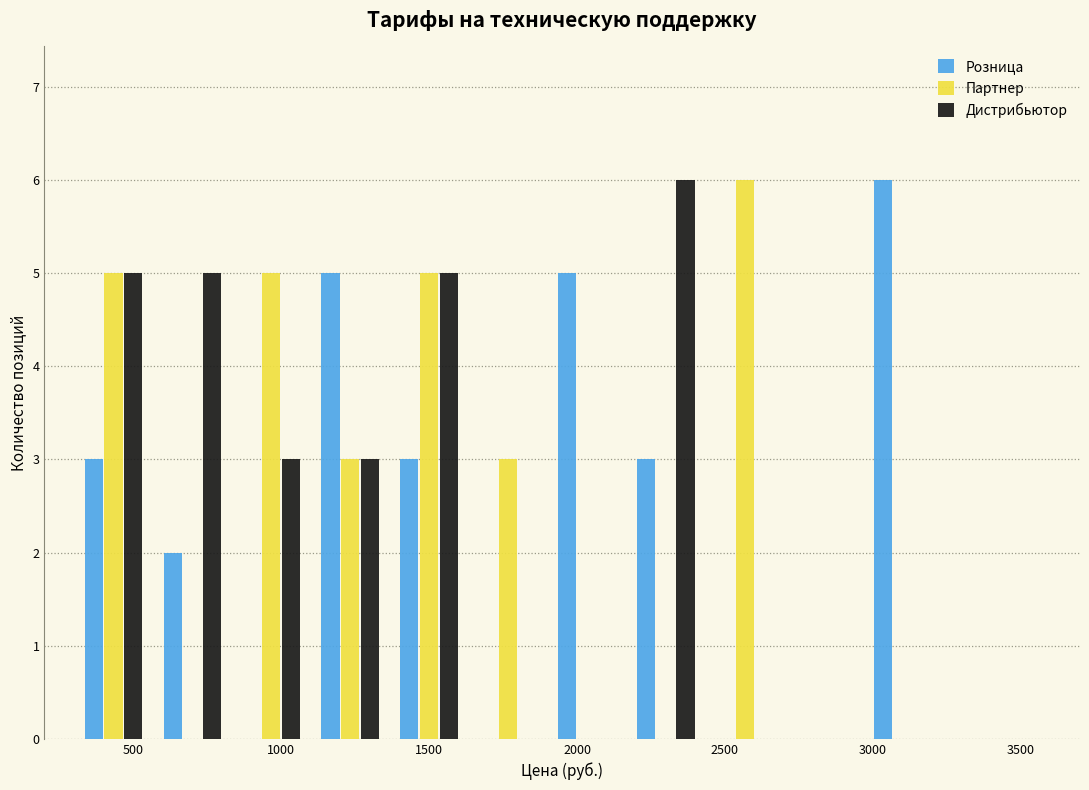

What is the height of the Дистрибьютор bar covering 1100 to 1350 on the x-axis? Neither the bar edges nor the heights are printed on the chart, so give them approximately, as read against the axes.

3